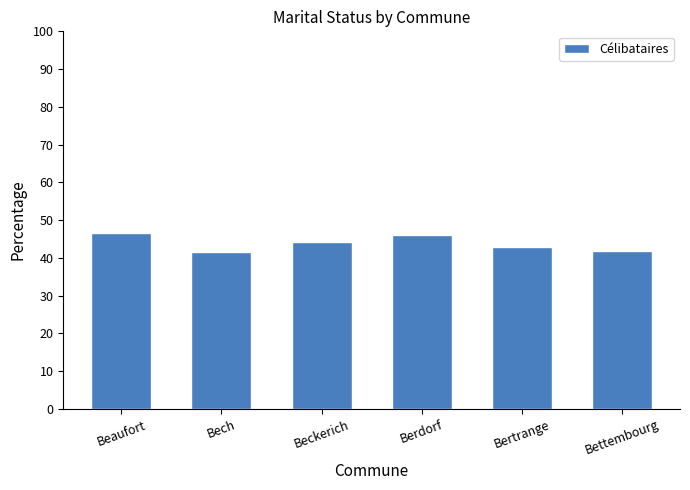

What is the sum of the values at Bech and Berdorf?

87.8